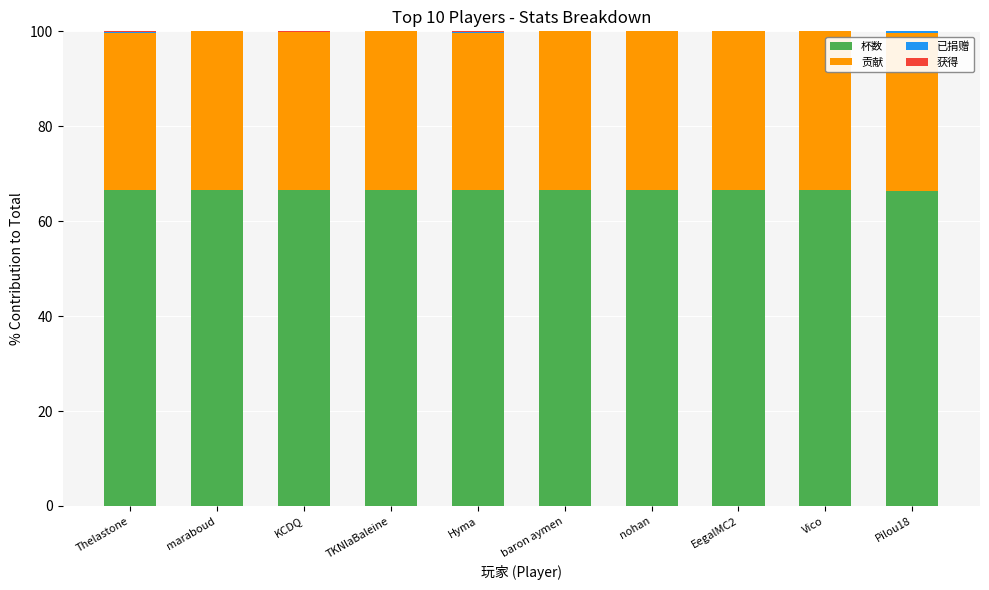

Is it true that 杯数 equals 26.0 at TKNlaBaleine?

False